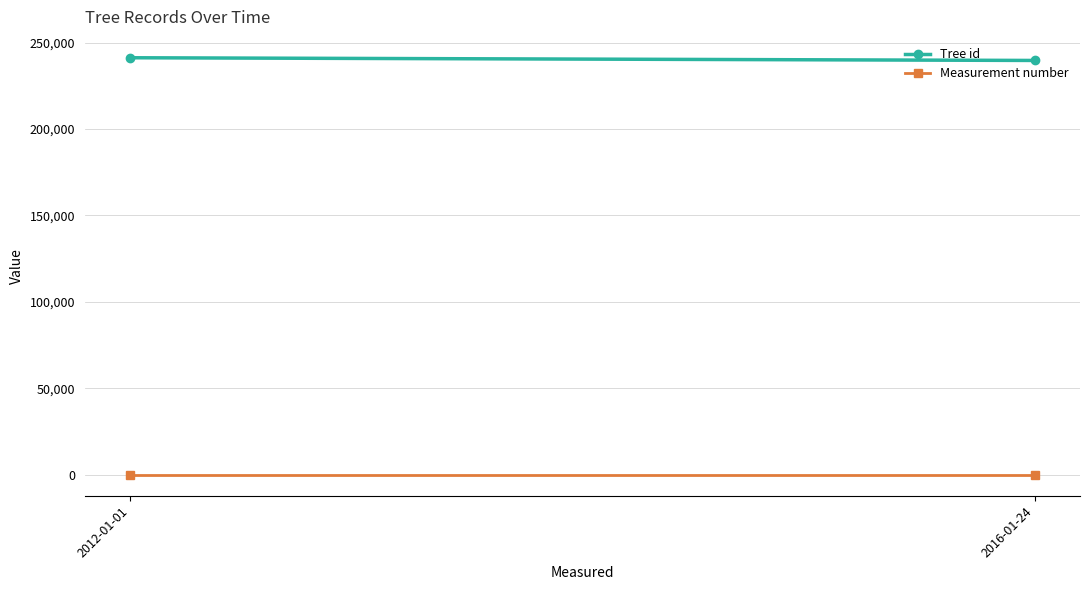

Reading left to right, transcribe all the data shown in this chart.

Tree id: 2012-01-01=241214.0	2016-01-24=239648.5
Measurement number: 2012-01-01=1.0	2016-01-24=1.0